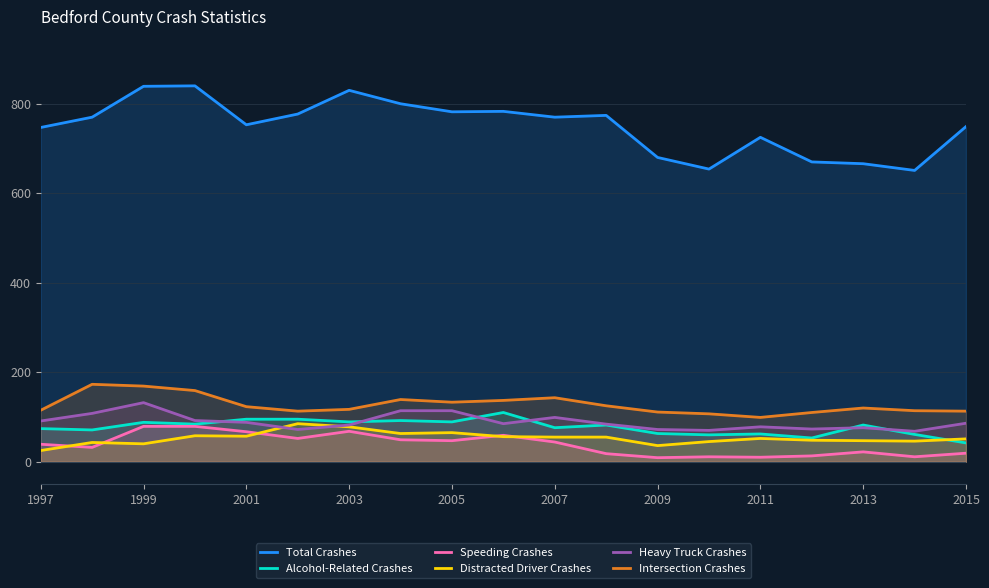

What is the difference between the second highest and second lowest values in the Total Crashes series?

185